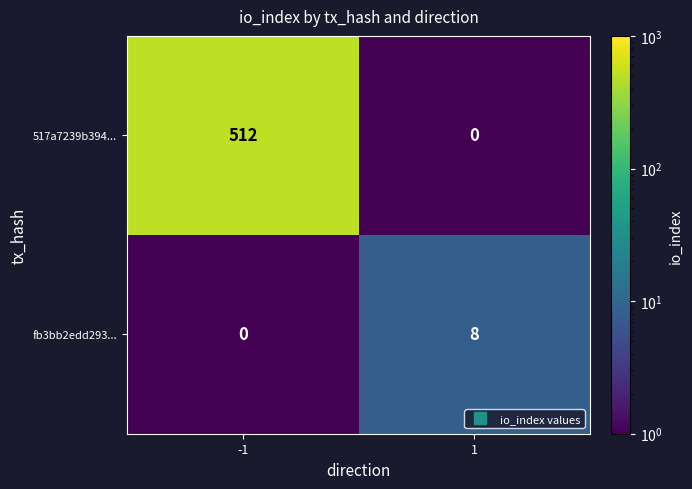

Read the 517a7239b394... value at -1.

512